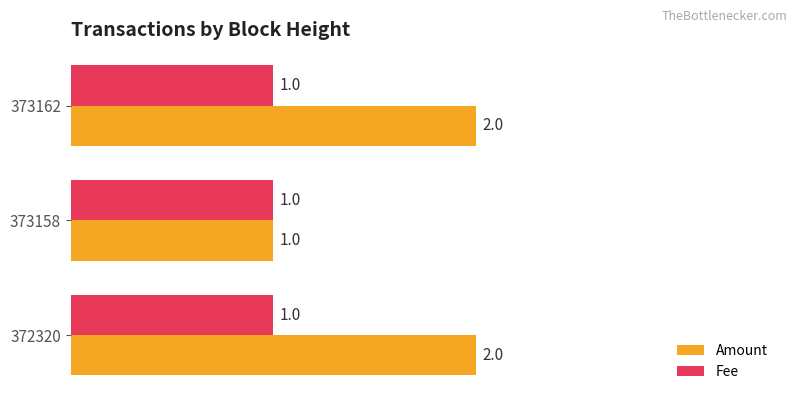

List the series in order of their peak value, highest first.

Amount, Fee